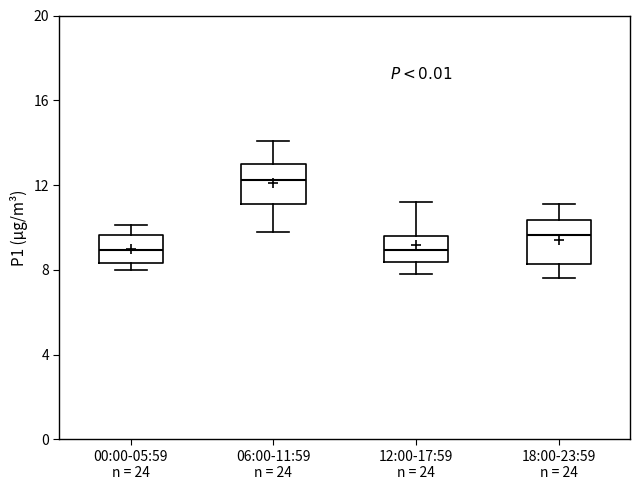

Where is the upper edge of the box for 00:00-05:59 n = 24 on the y-axis? The values are not printed on the chart, so give them approximately, as read against the axis.

9.5